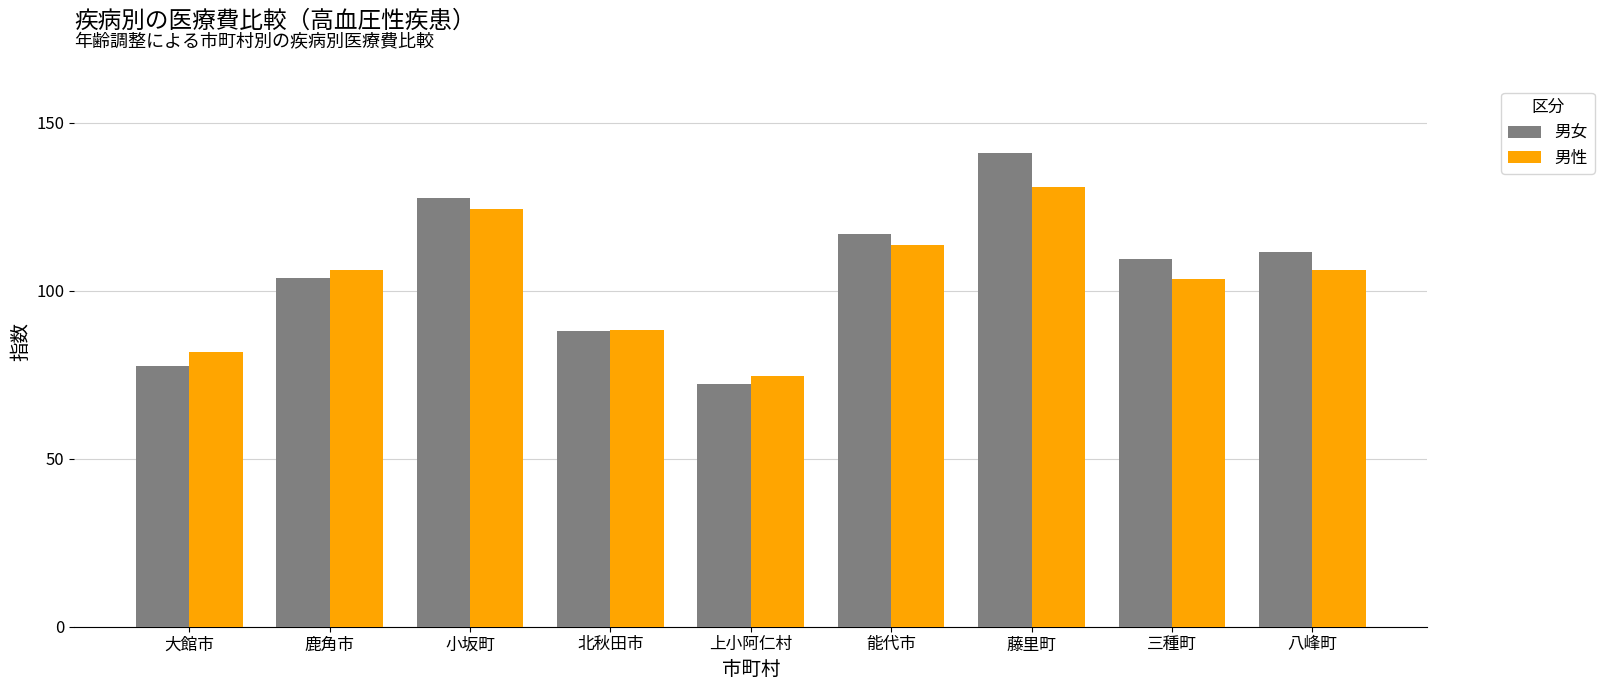

True or false: 男女 has a value of 34.7 at 小坂町.

False